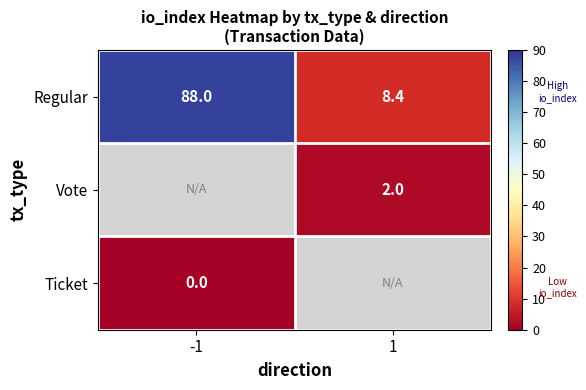

Count the number of data series in this chart.

3